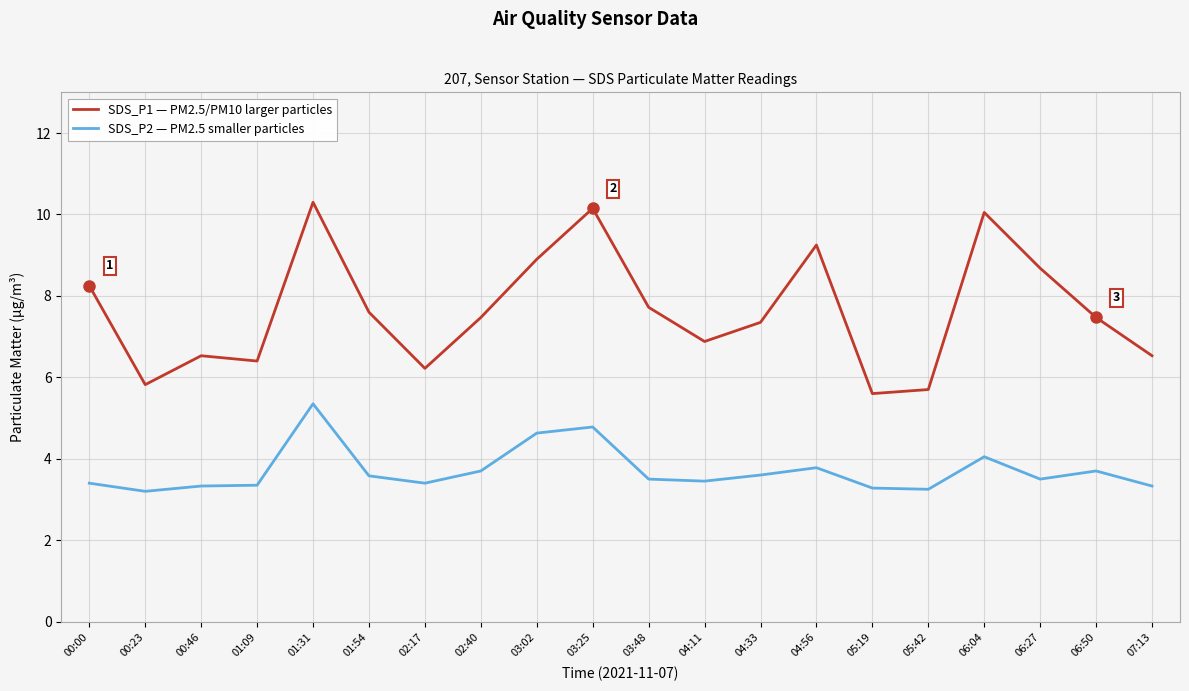

What is the minimum value shown in the chart?

3.2